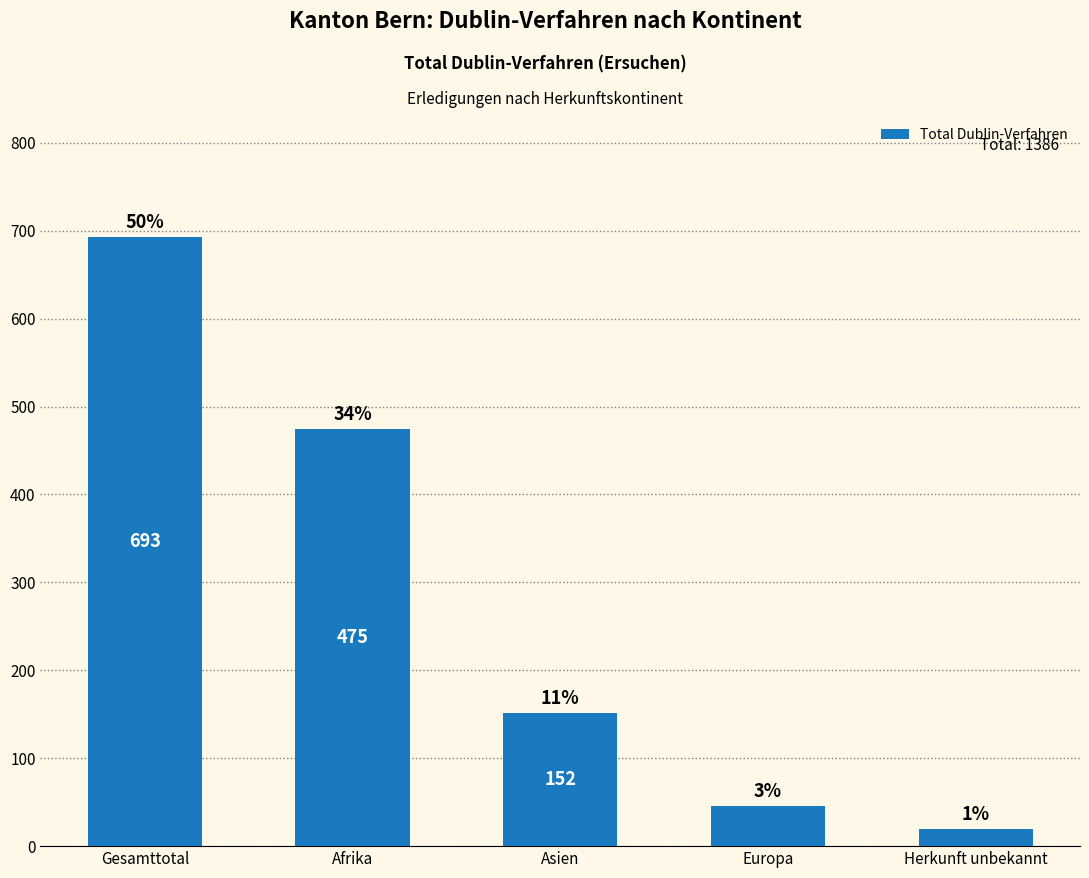

Does the chart contain any negative values?

No